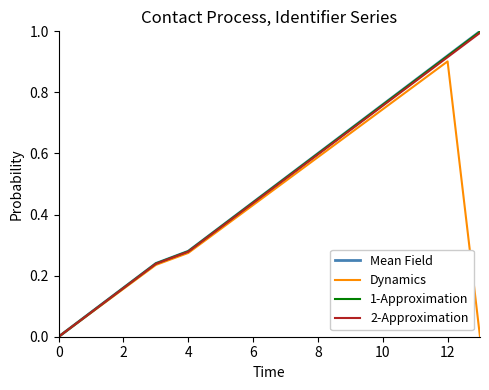

What is the maximum value shown in the chart?

1.0